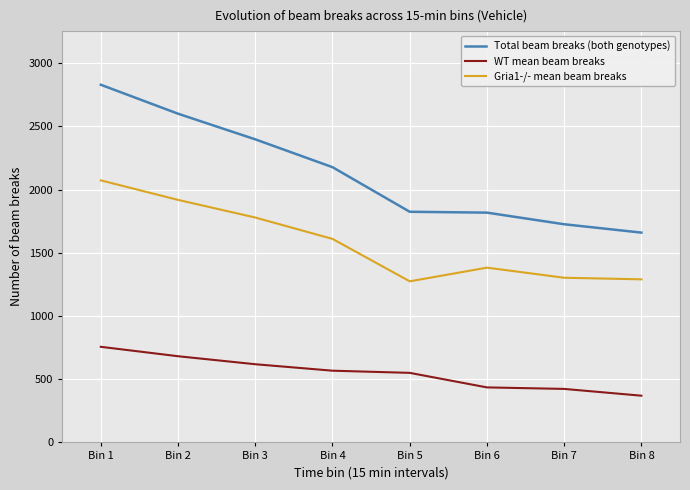

What is the lowest value of the Total beam breaks (both genotypes) series?

1659.4